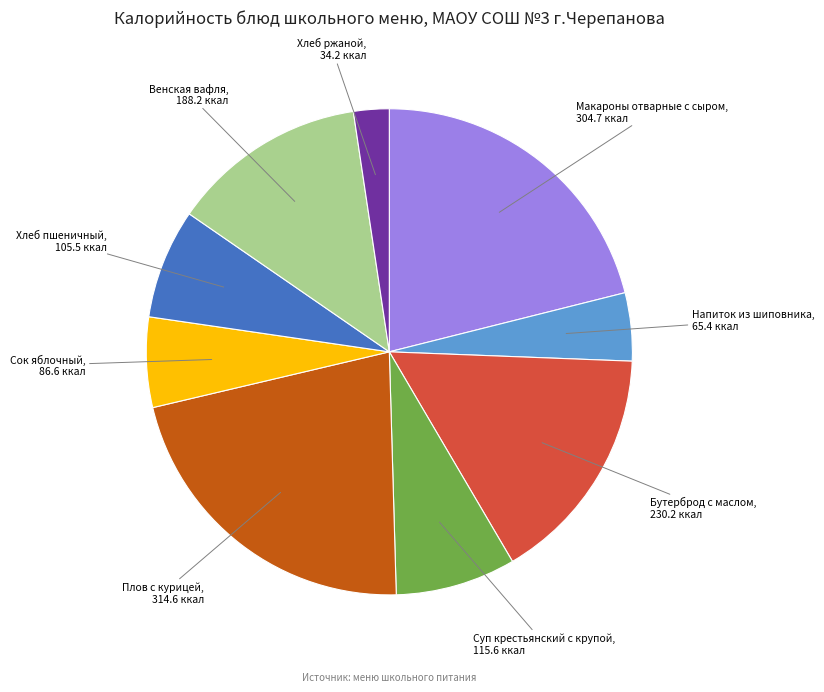

How many segments does this pie chart have?

9